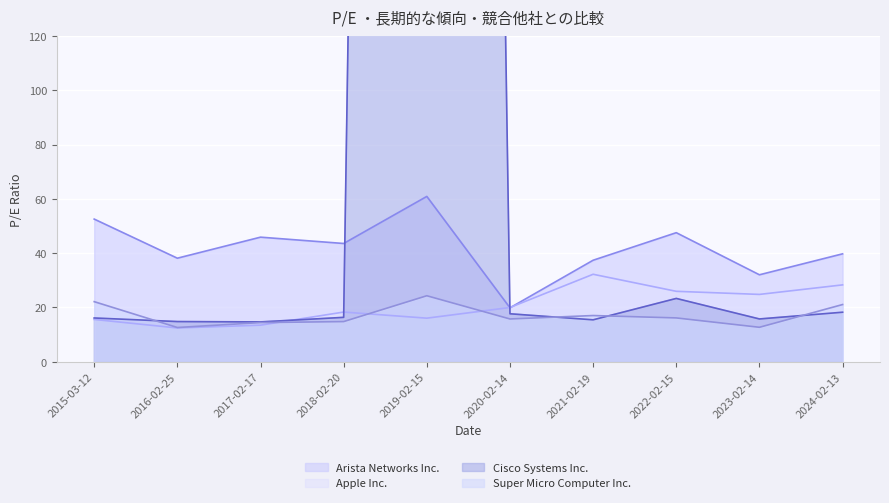

At which label does Arista Networks Inc. first exceed 43?

2015-03-12